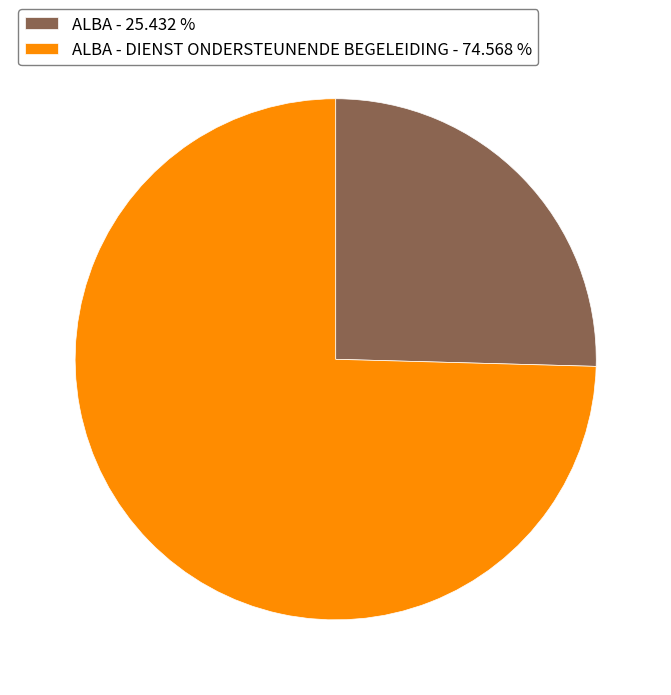

Does any single category account for the majority?

Yes